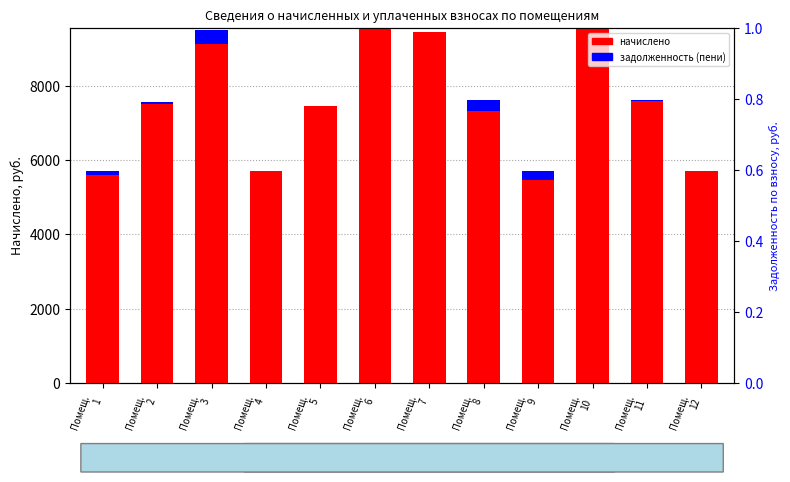

The начислено series shows 9439.2 at Помещ.
7. True or false?

True